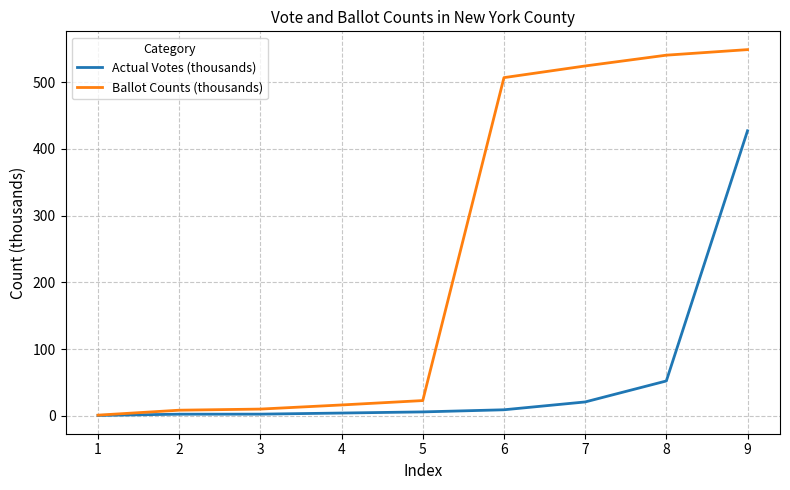

What is the sum of the Actual Votes (thousands) values at 1 and 5?

6.2